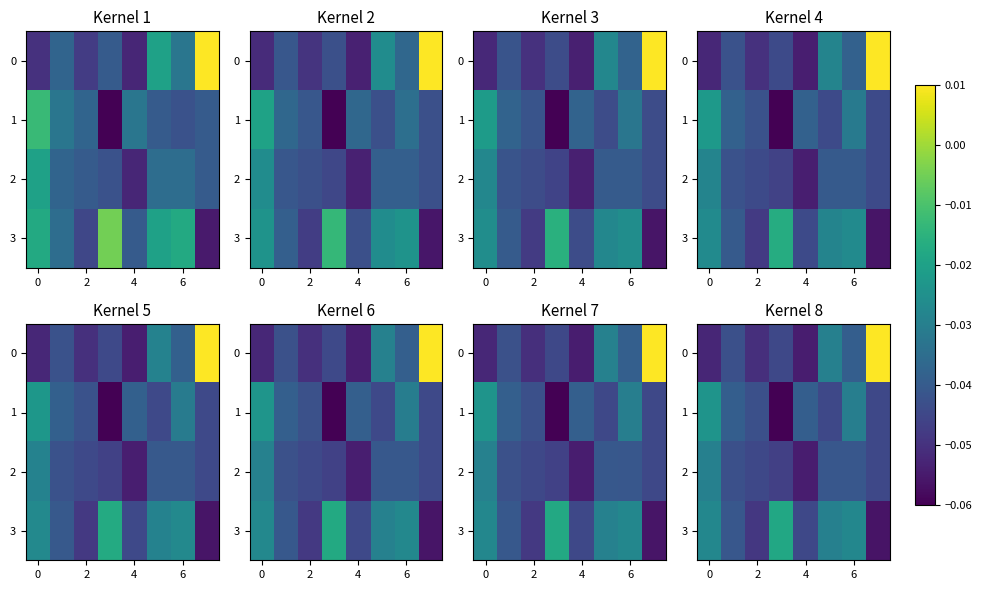

Rank the series by their average value, from lowest to highest.

2, 1, 0, 3